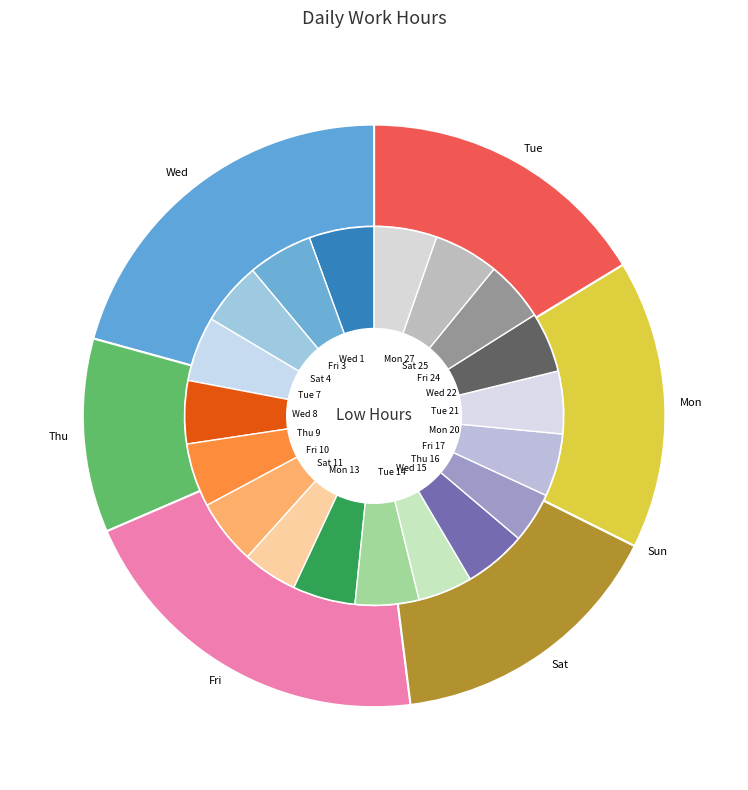

What percentage is the Tue 14 slice, to the nearest percent?

5%